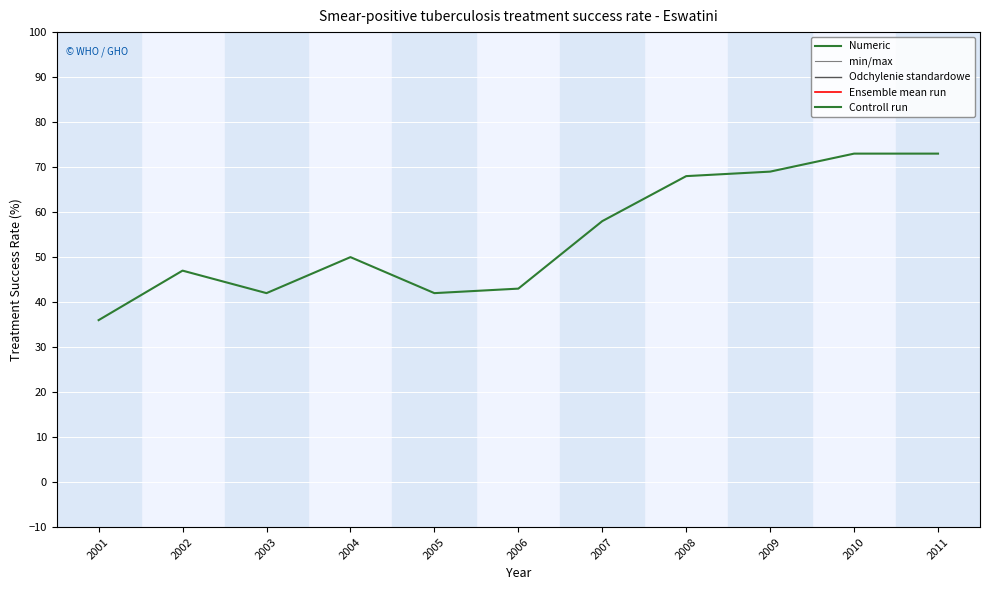

What is the value of the 5th point from the left?

42